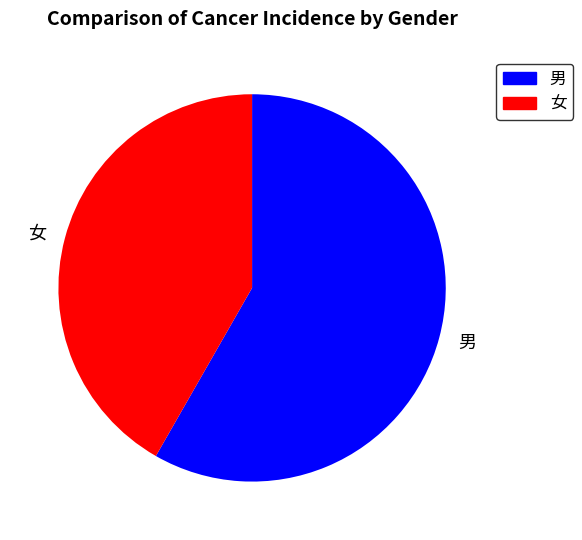

Does 男 represent more than half of the total?

Yes